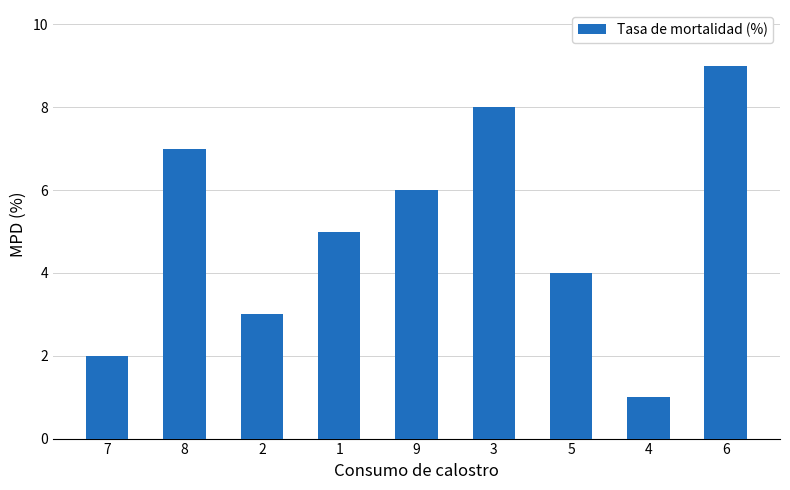

List the labels in order of value, smallest first.

4, 7, 2, 5, 1, 9, 8, 3, 6